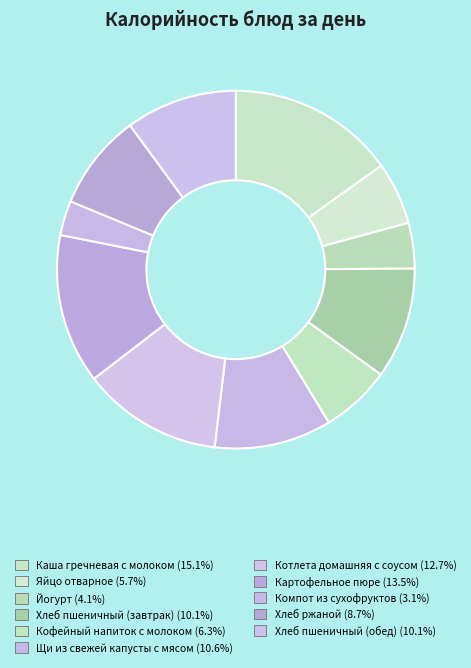

Count the number of slices in the pie.

11